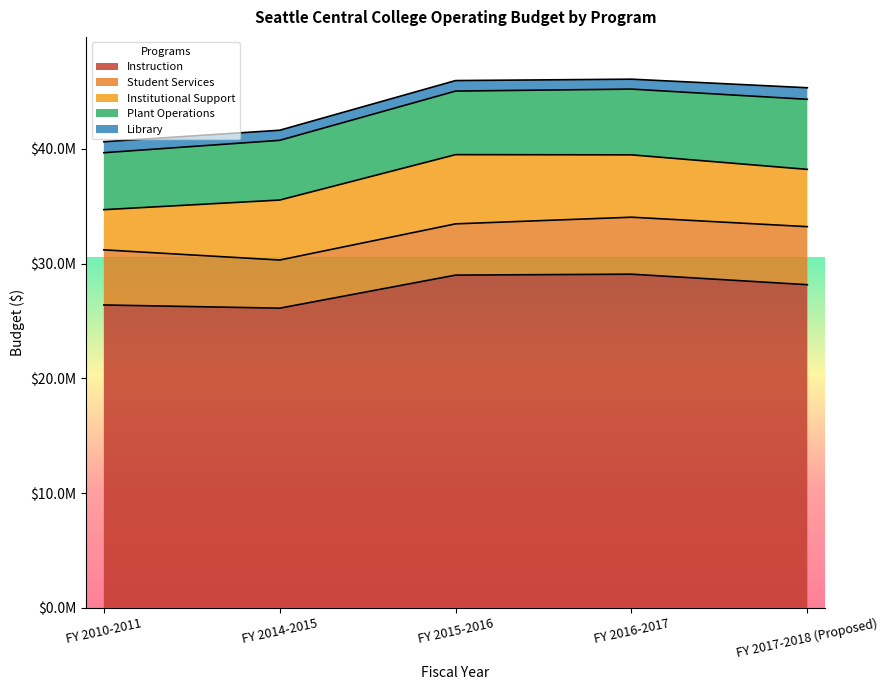

True or false: Institutional Support has a value of 4992277 at FY 2017-2018 (Proposed).

True